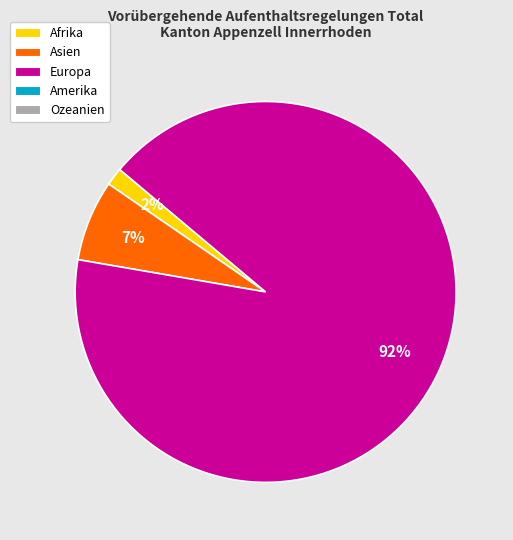

To the nearest percent, what is the average slice percentage?

33%